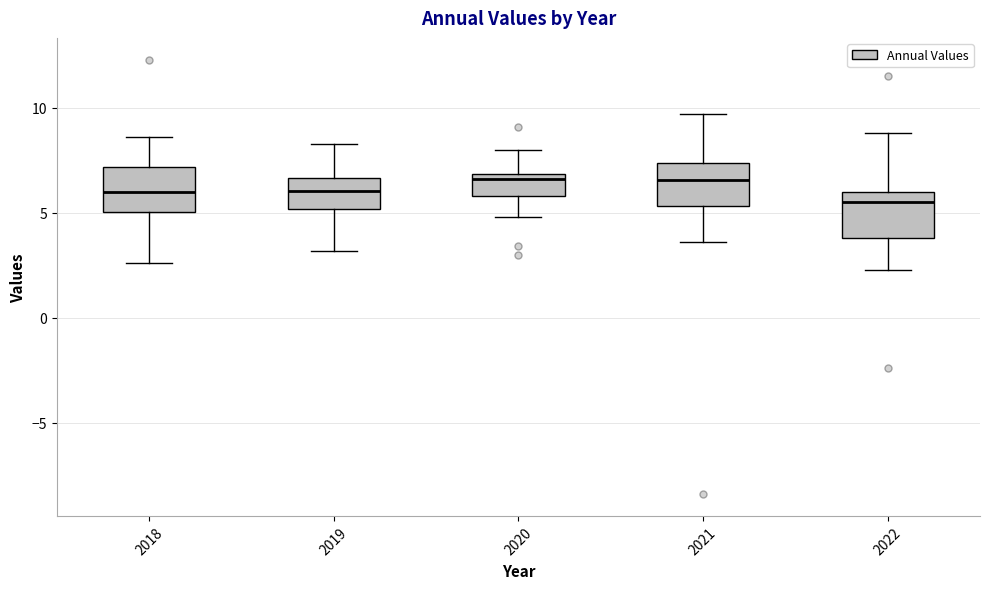

Reading left to right, read every box against the y-axis: the position of its median line, the range the box covers, and the ends of its whiskers. The values are not printed on the chart, so give them approximately, as read against the axis.

2018: median 6.0, box 5.0 to 7.0, whiskers 2.5 to 8.5
2019: median 6.0, box 5.0 to 6.5, whiskers 3.0 to 8.5
2020: median 6.5, box 6.0 to 7.0, whiskers 5.0 to 8.0
2021: median 6.5, box 5.5 to 7.5, whiskers 3.5 to 9.5
2022: median 5.5, box 4.0 to 6.0, whiskers 2.5 to 9.0